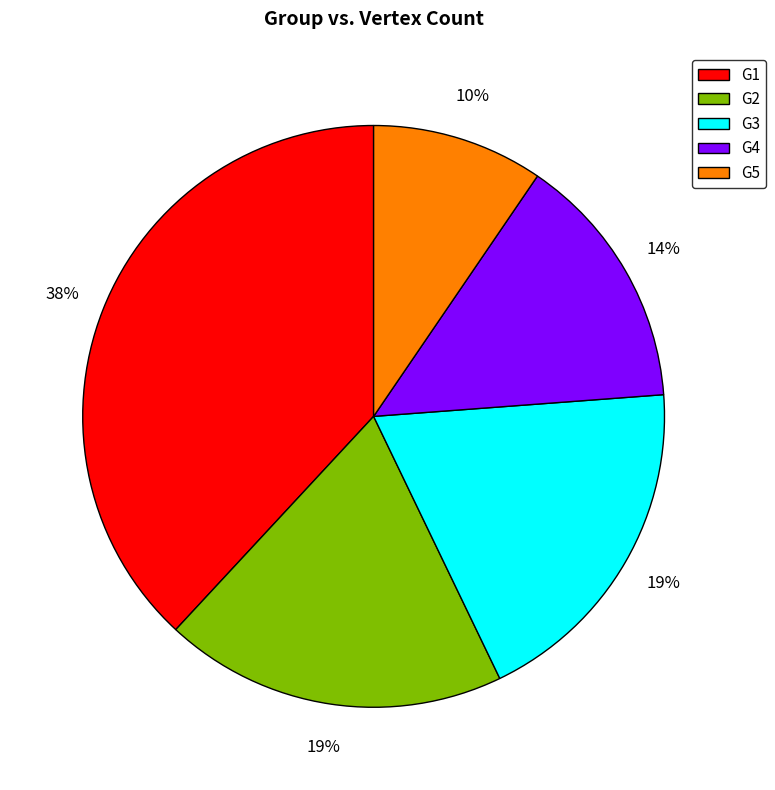

True or false: G1 accounts for 38% of the total.

True